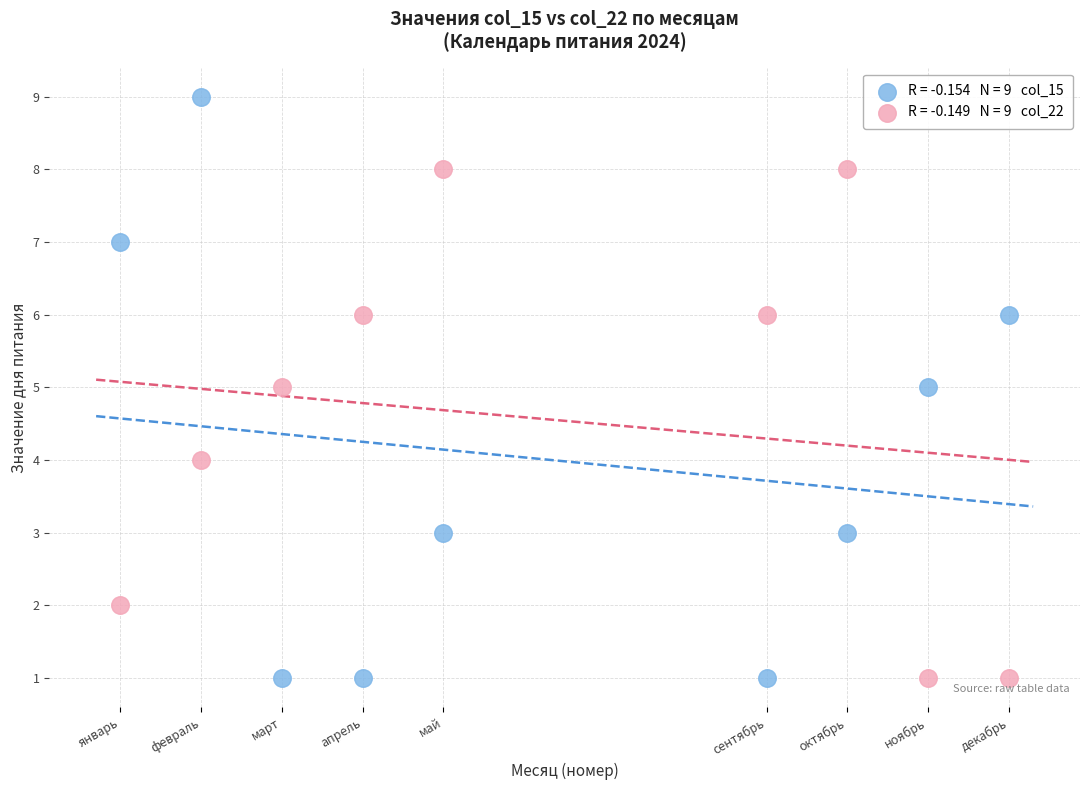

Across all data points, what is the range of X values (max minus min)?

11